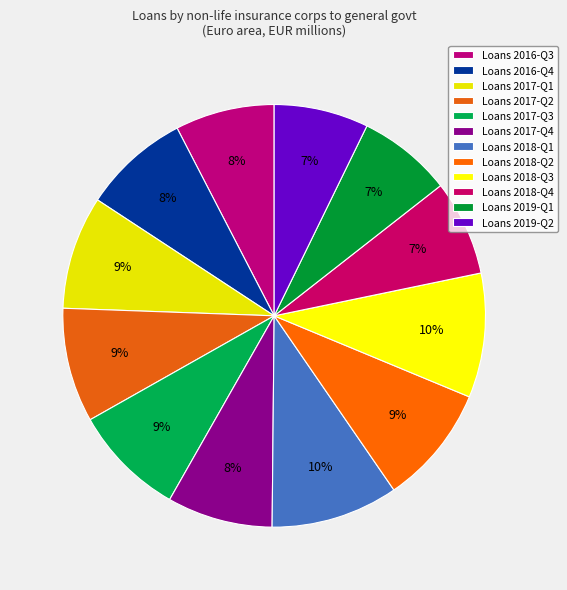

Is there a majority slice in this chart?

No